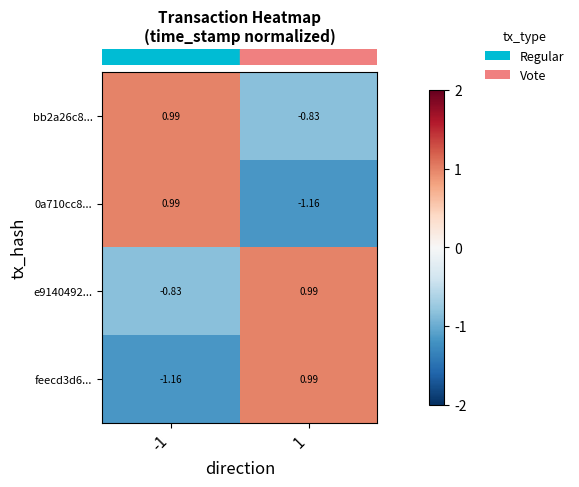

Is the value of bb2a26c8... at -1 greater than the value of 0a710cc8... at 1?

Yes